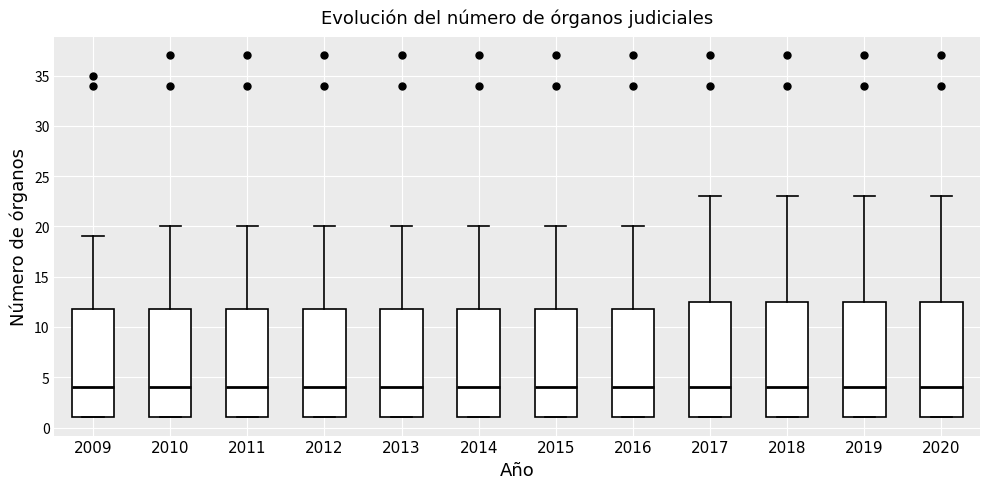

Where is the lower edge of the box at x = 2009 on the y-axis? The values are not printed on the chart, so give them approximately, as read against the axis.

1.0